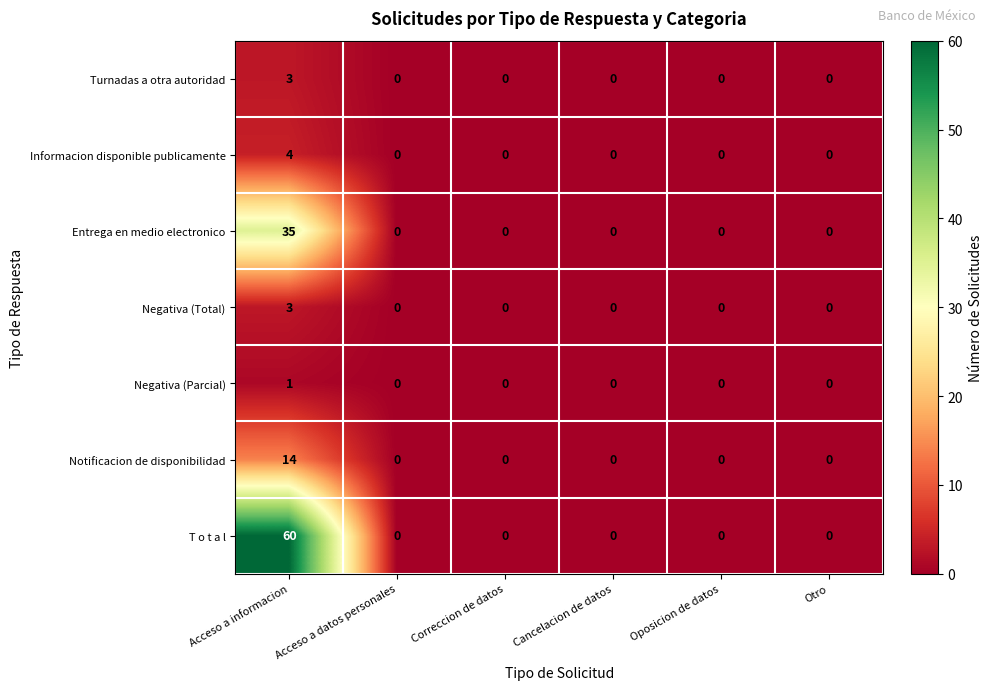

At which category is the sum across all series the highest?

Acceso a informacion